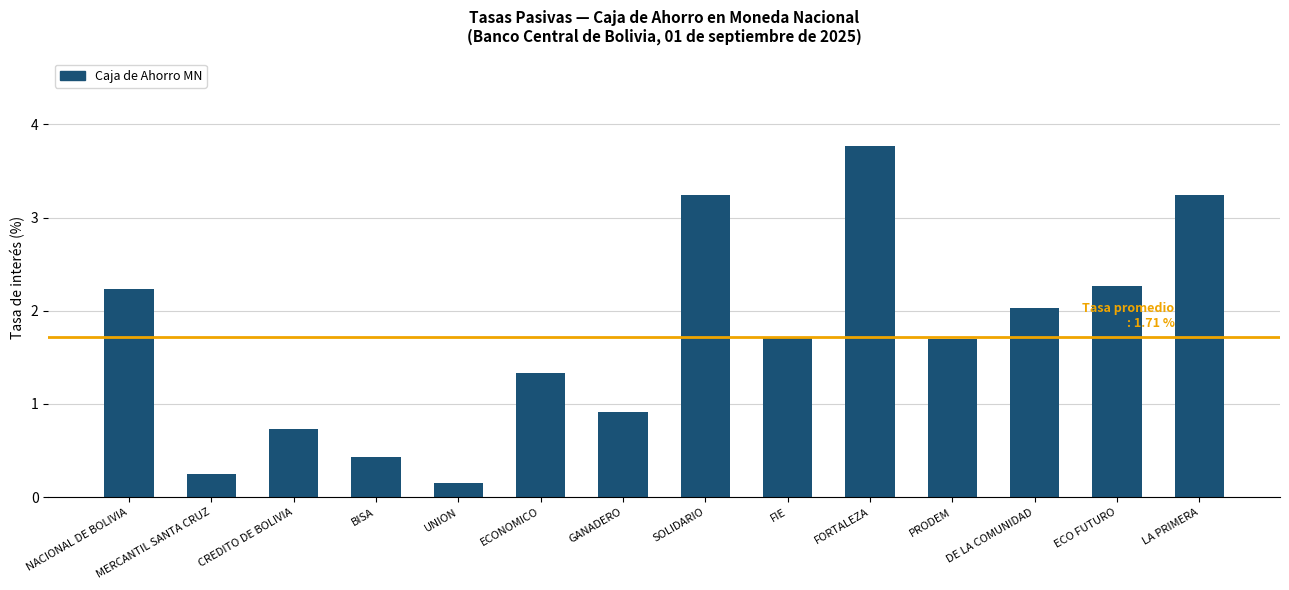

What is the sum of the values at ECONOMICO and FIE?

3.0